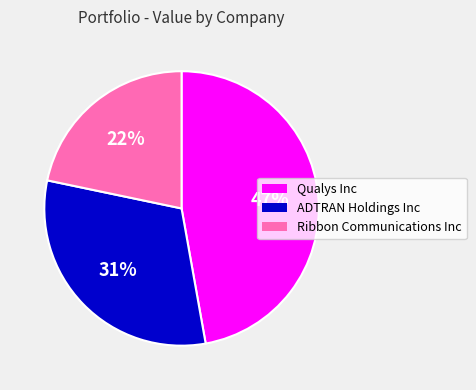

Is the sum of Ribbon Communications Inc and Qualys Inc greater than half?

Yes